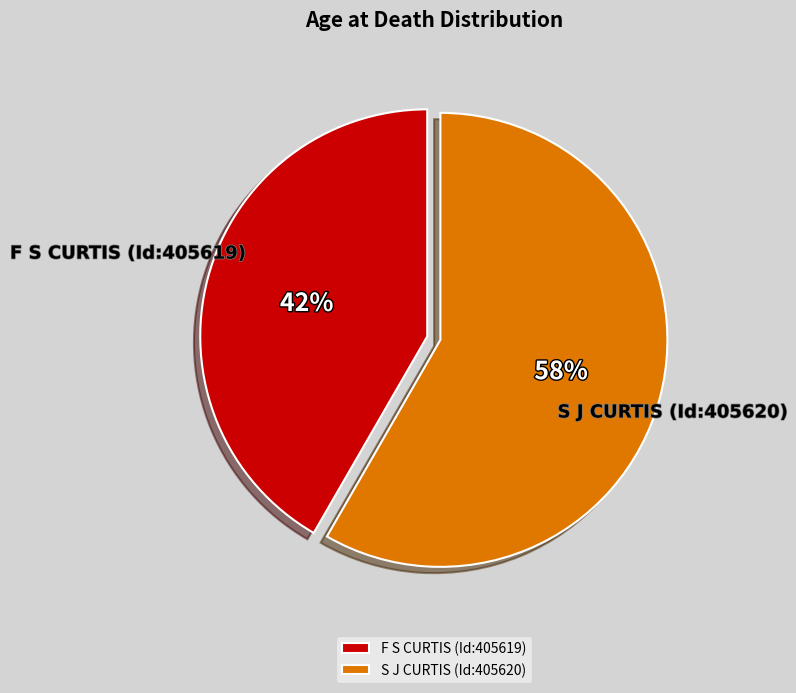

Which category has the smallest portion of the pie?

F S CURTIS (Id:405619)